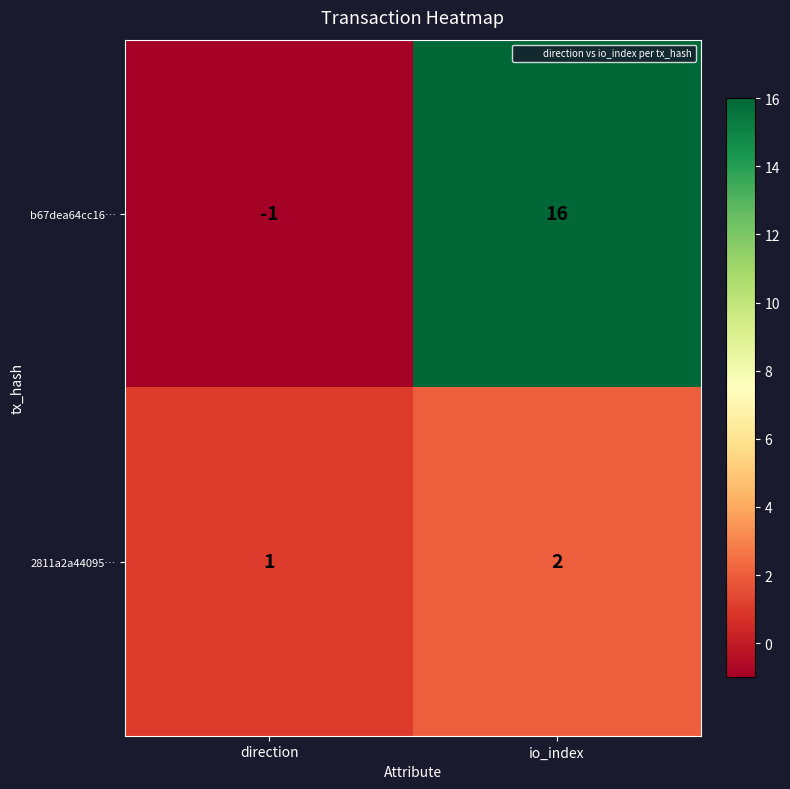

Rank the series by their maximum value, from lowest to highest.

2811a2a44095…, b67dea64cc16…